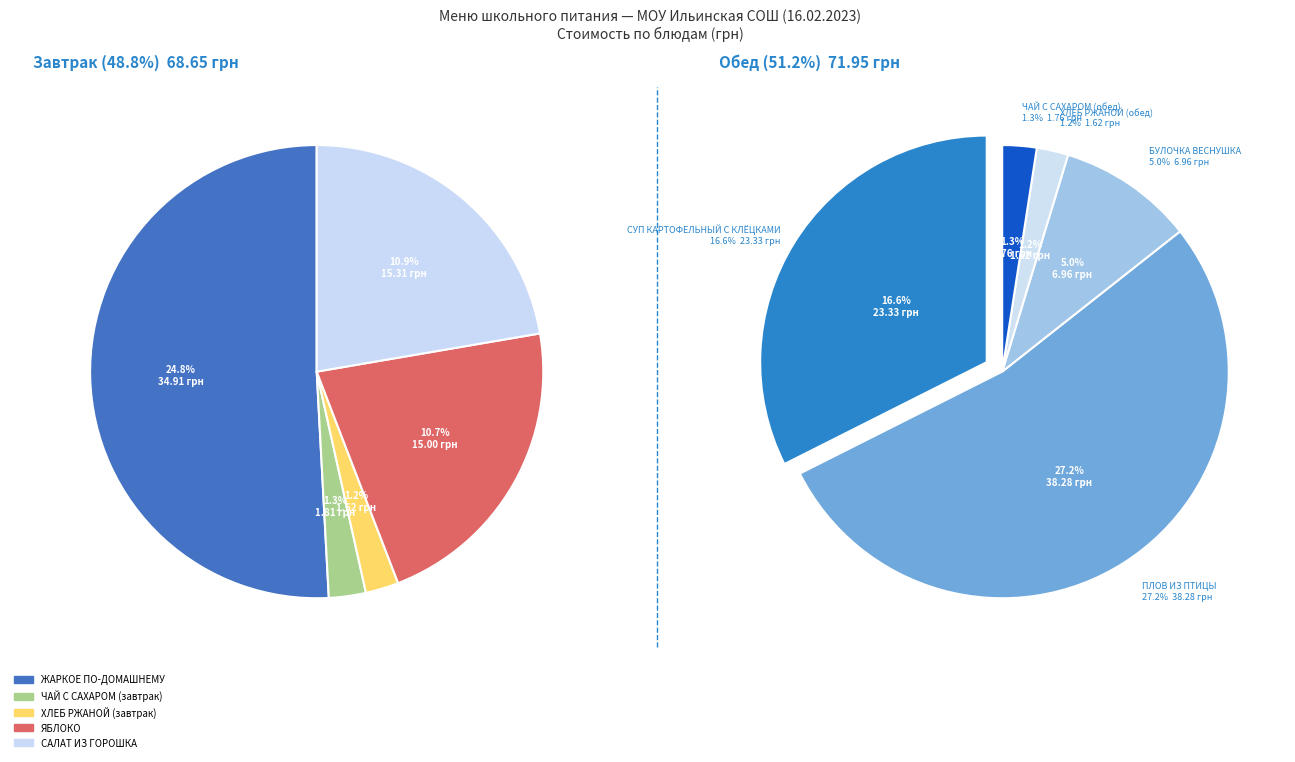

The СУП КАРТОФЕЛЬНЫЙ С КЛЁЦКАМИ slice represents 29% of the pie. True or false?

False